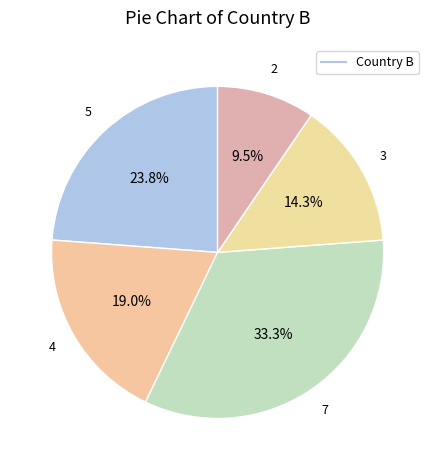

How many segments does this pie chart have?

5